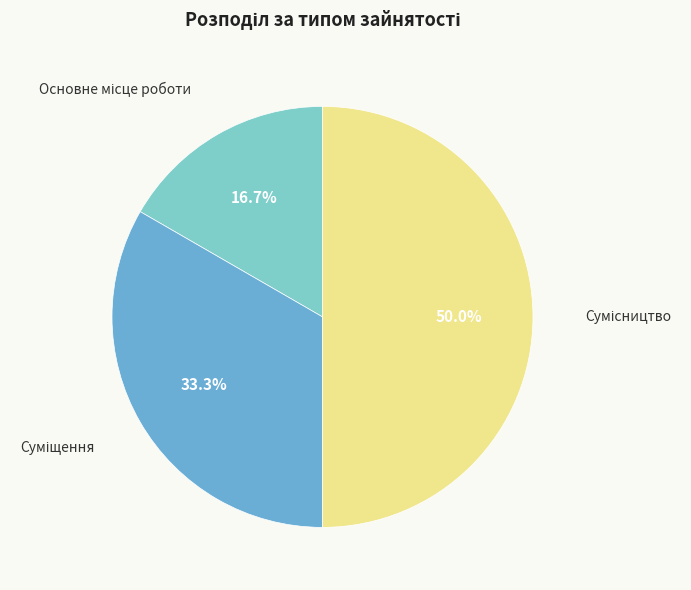

What percentage do Основне місце роботи and Суміщення together represent?

50.0%